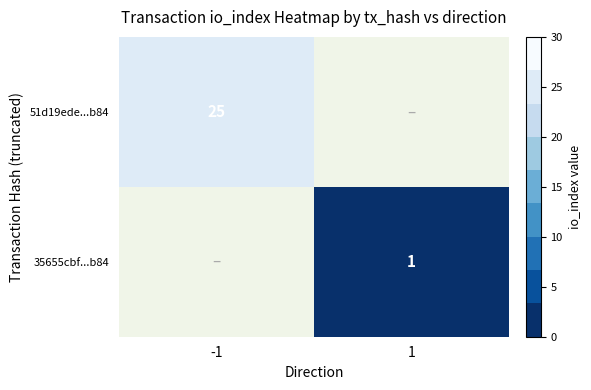

Is it true that 35655cbf...b84 equals 1 at 1?

True